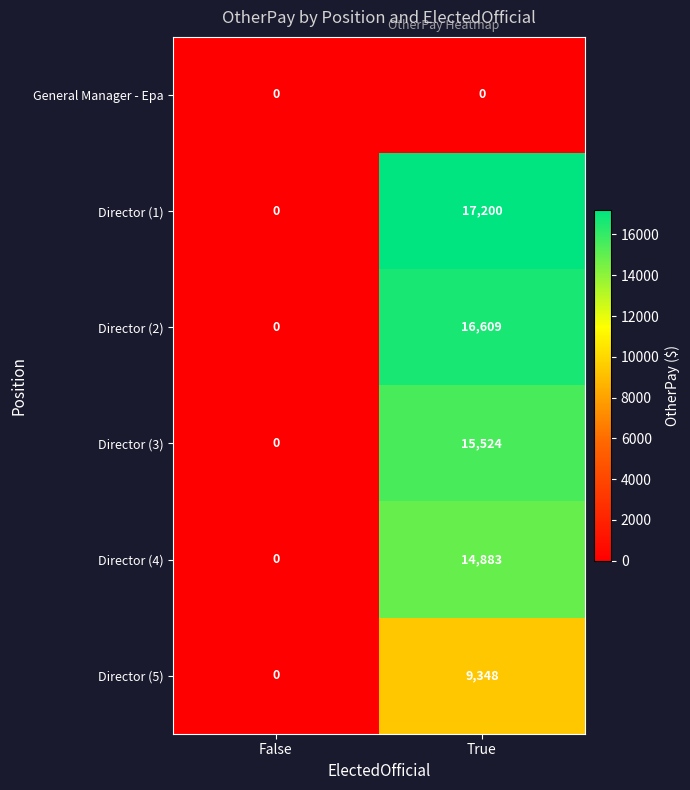

At which category is the sum across all series the highest?

True